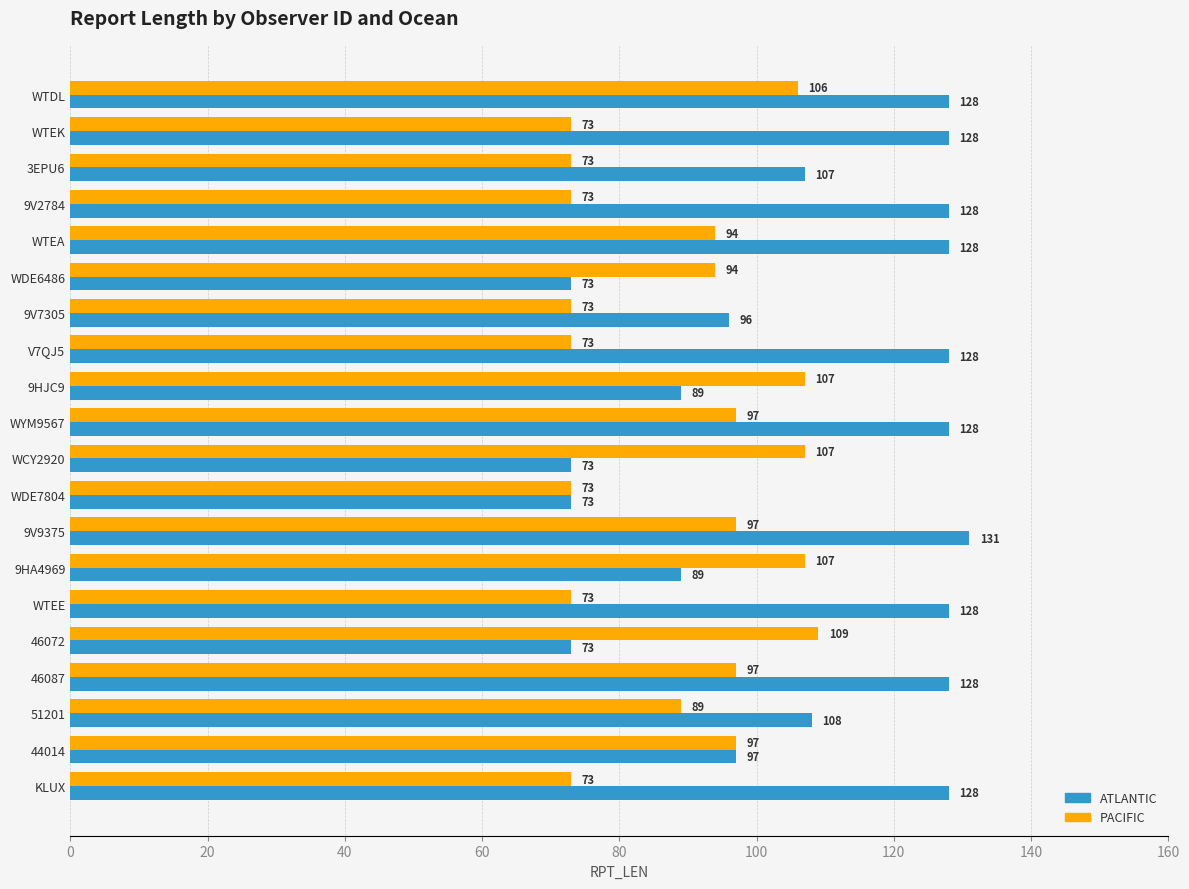

What are all the series names shown in the legend?

ATLANTIC, PACIFIC